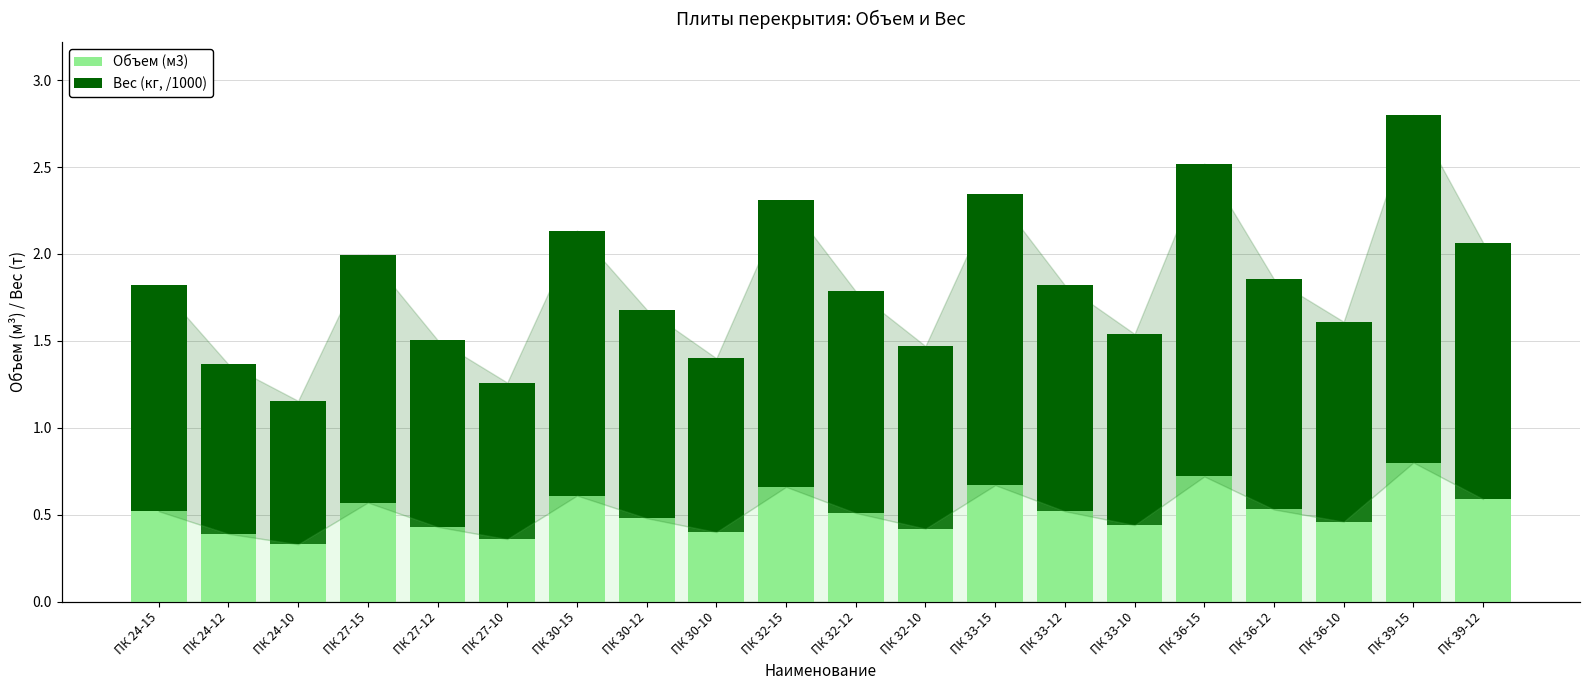

Reading left to right, extract all data points from this chart.

Объем (м3): ПК 24-15=0.5	ПК 24-12=0.4	ПК 24-10=0.3	ПК 27-15=0.6	ПК 27-12=0.4	ПК 27-10=0.4	ПК 30-15=0.6	ПК 30-12=0.5	ПК 30-10=0.4	ПК 32-15=0.7	ПК 32-12=0.5	ПК 32-10=0.4	ПК 33-15=0.7	ПК 33-12=0.5	ПК 33-10=0.4	ПК 36-15=0.7	ПК 36-12=0.5	ПК 36-10=0.5	ПК 39-15=0.8	ПК 39-12=0.6
Вес (кг, /1000): ПК 24-15=1.3	ПК 24-12=1.0	ПК 24-10=0.8	ПК 27-15=1.4	ПК 27-12=1.1	ПК 27-10=0.9	ПК 30-15=1.5	ПК 30-12=1.2	ПК 30-10=1.0	ПК 32-15=1.6	ПК 32-12=1.3	ПК 32-10=1.1	ПК 33-15=1.7	ПК 33-12=1.3	ПК 33-10=1.1	ПК 36-15=1.8	ПК 36-12=1.3	ПК 36-10=1.1	ПК 39-15=2.0	ПК 39-12=1.5